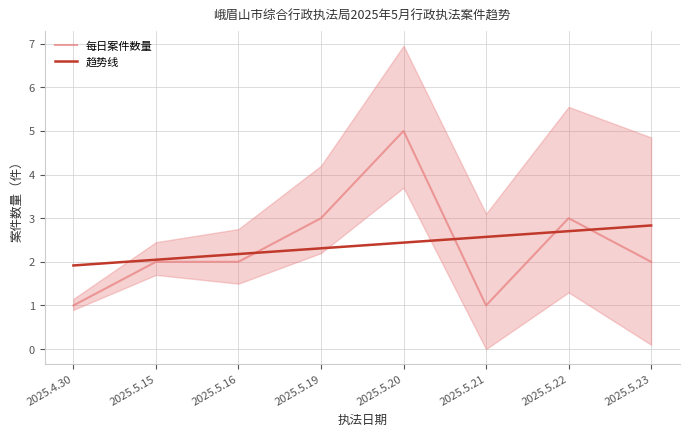

How many values in the 每日案件数量 series exceed 2?

3